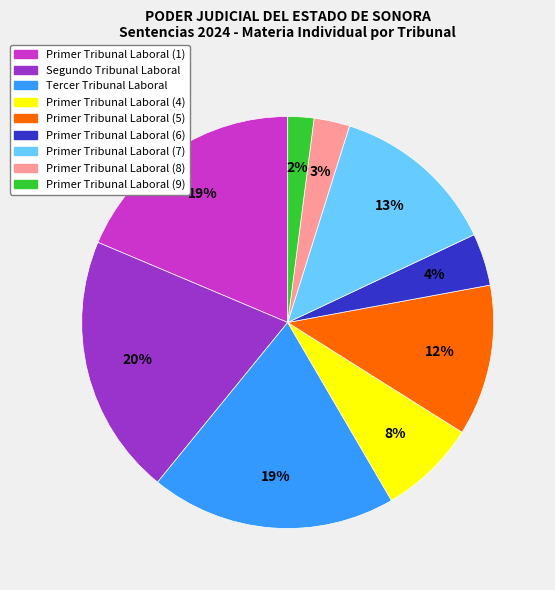

Does any single category account for the majority?

No